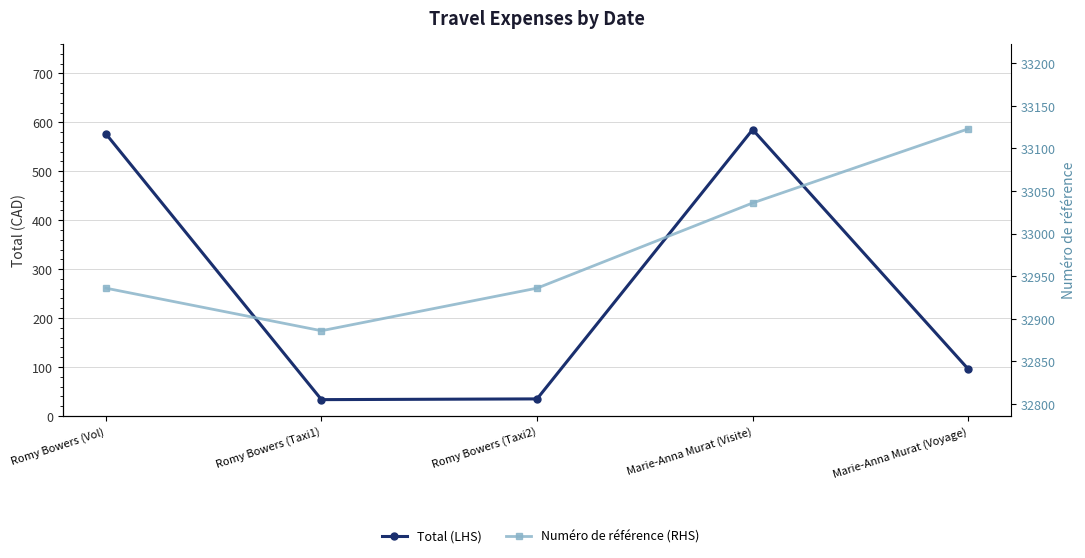

True or false: Total (LHS) and Numéro de référence (RHS) cross at least once.

False